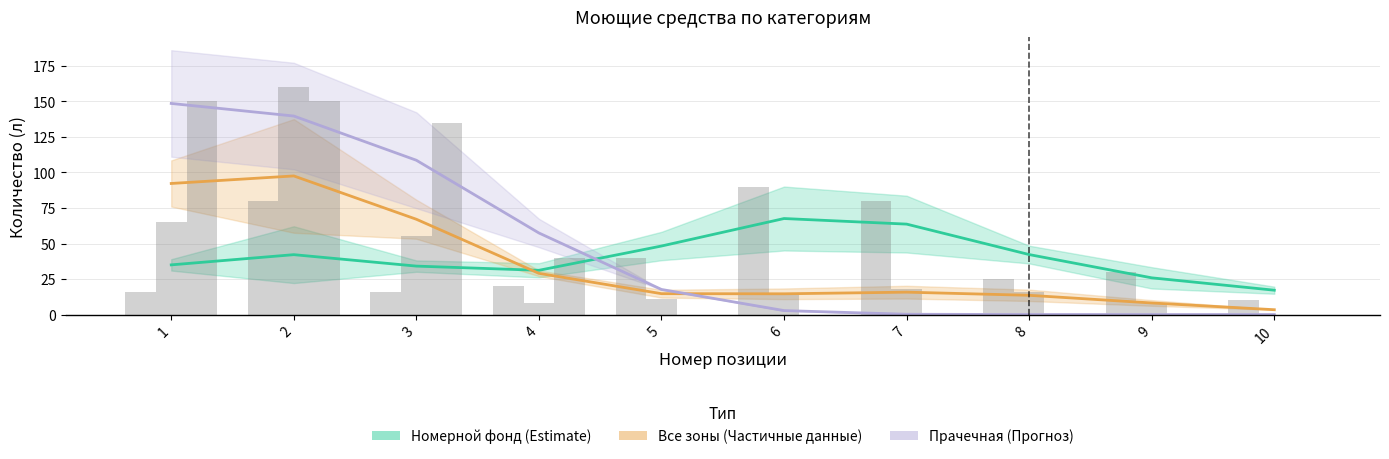

What are all the series names shown in the legend?

Номерной фонд (Estimate), Все зоны (Частичные данные), Прачечная (Прогноз)